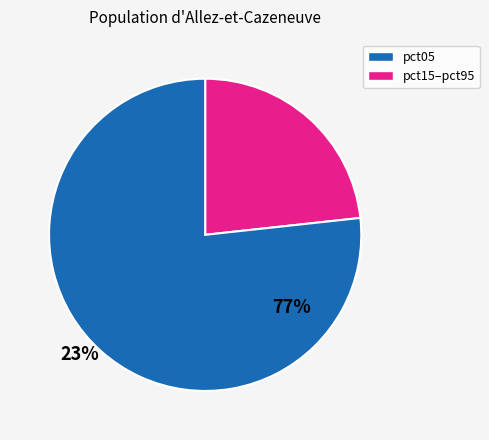

Is there any slice that represents more than half of the pie?

Yes